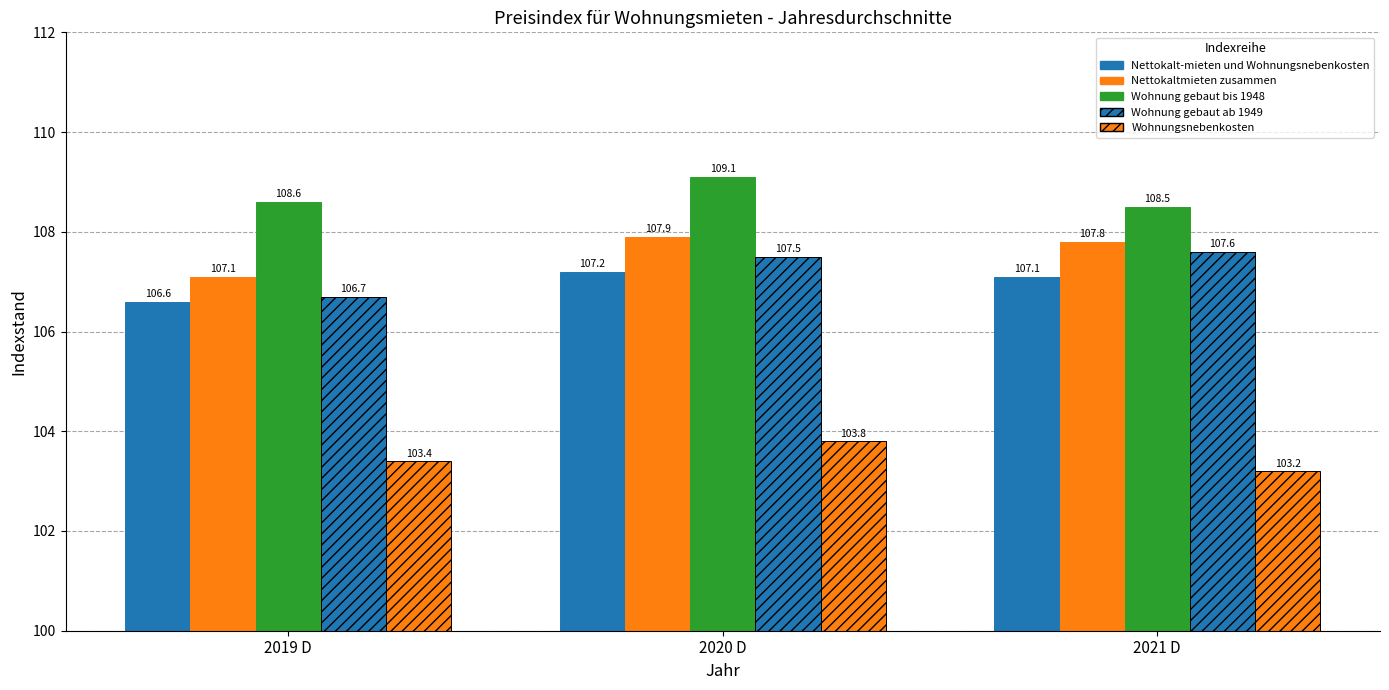

At how many categories does at least one series exceed 104?

3